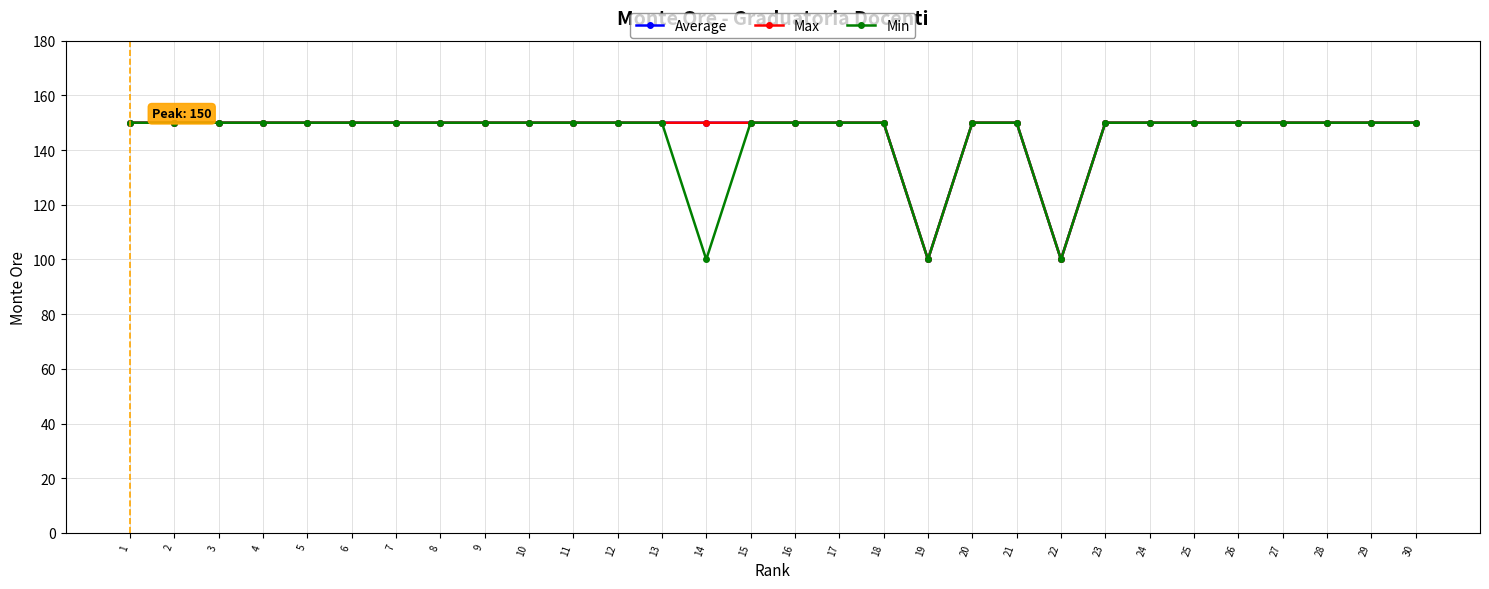

Is this an area chart (filled region under the line)?

No